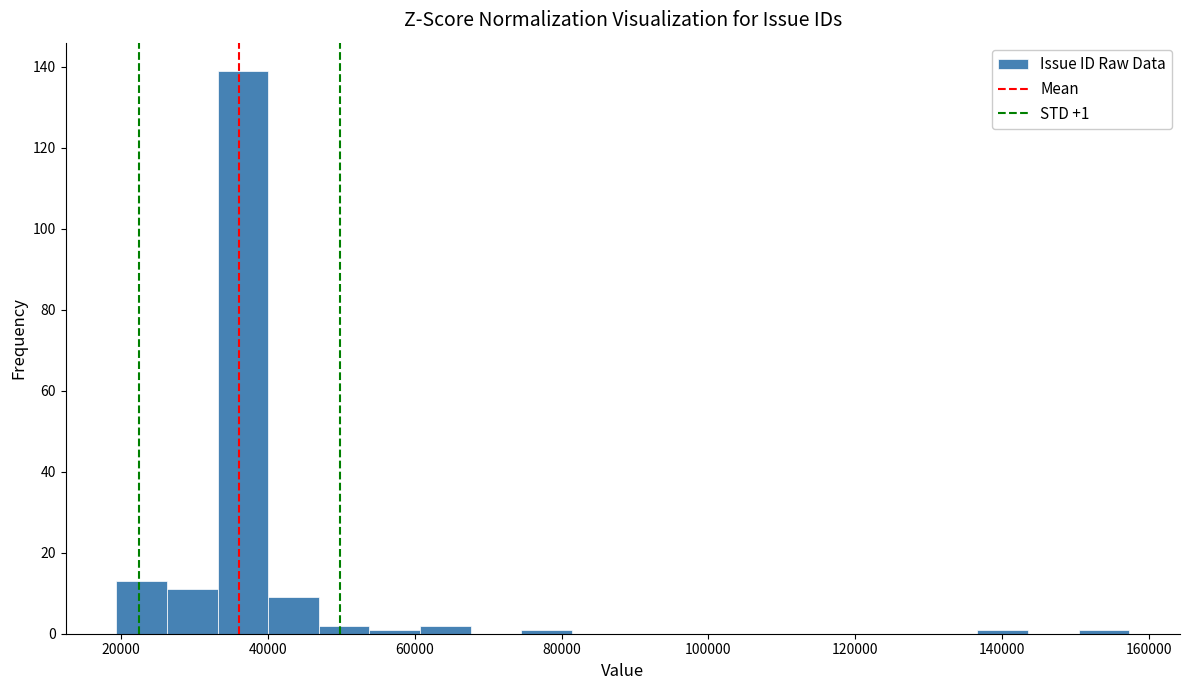

Around what value on the x-axis is the tallest bar? Give the approximate position of its centre, as read against the axis.

36000